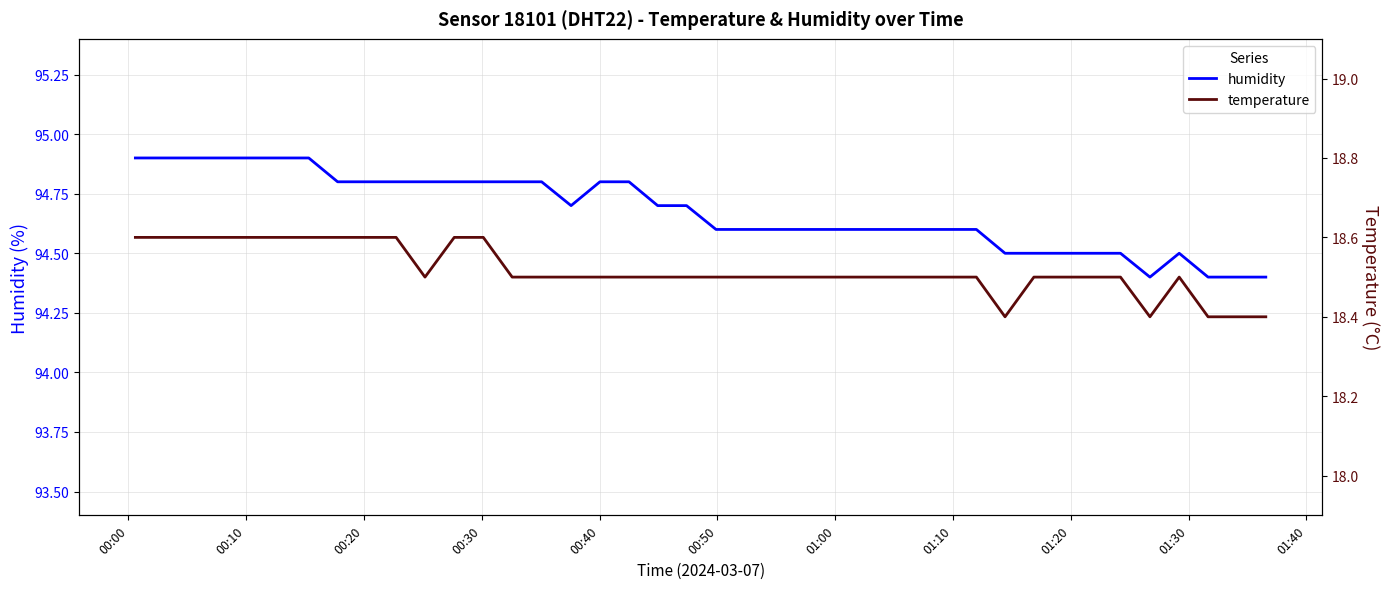

What is the lowest value of the humidity series?

94.4